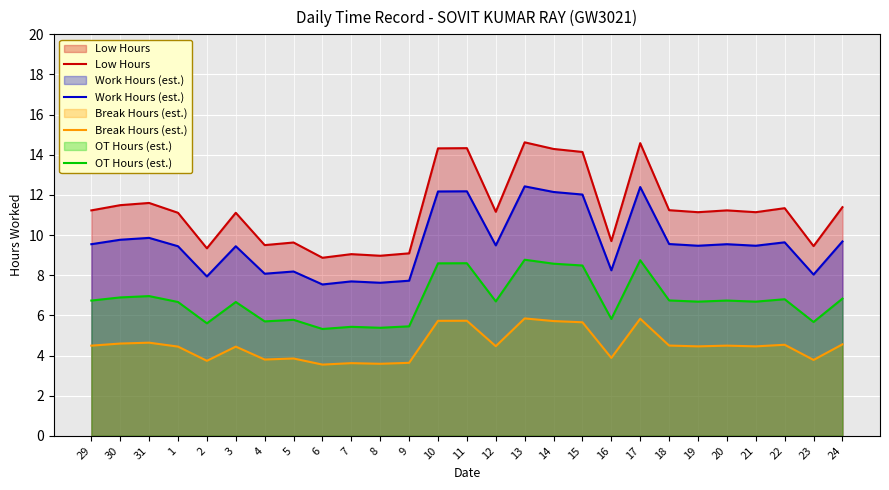

Which series changed the most between 9 and 17?

Low Hours